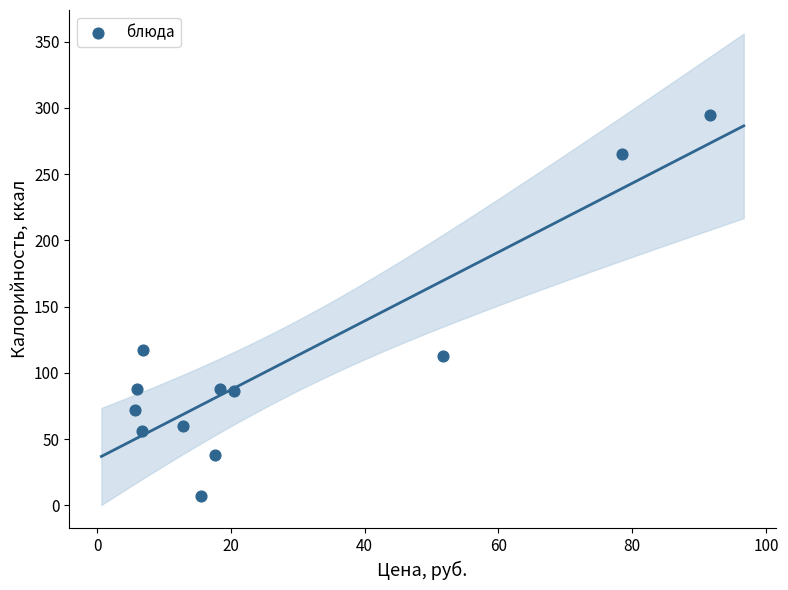

What Y value in the scatter plot is closest to 151?

117